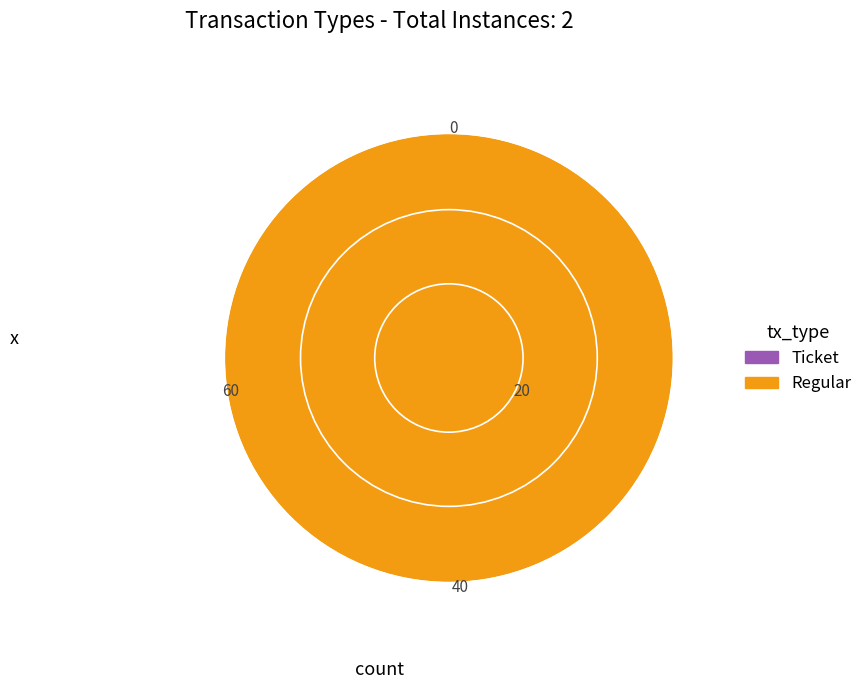

Rank the categories by value from lowest to highest.

Ticket, Regular